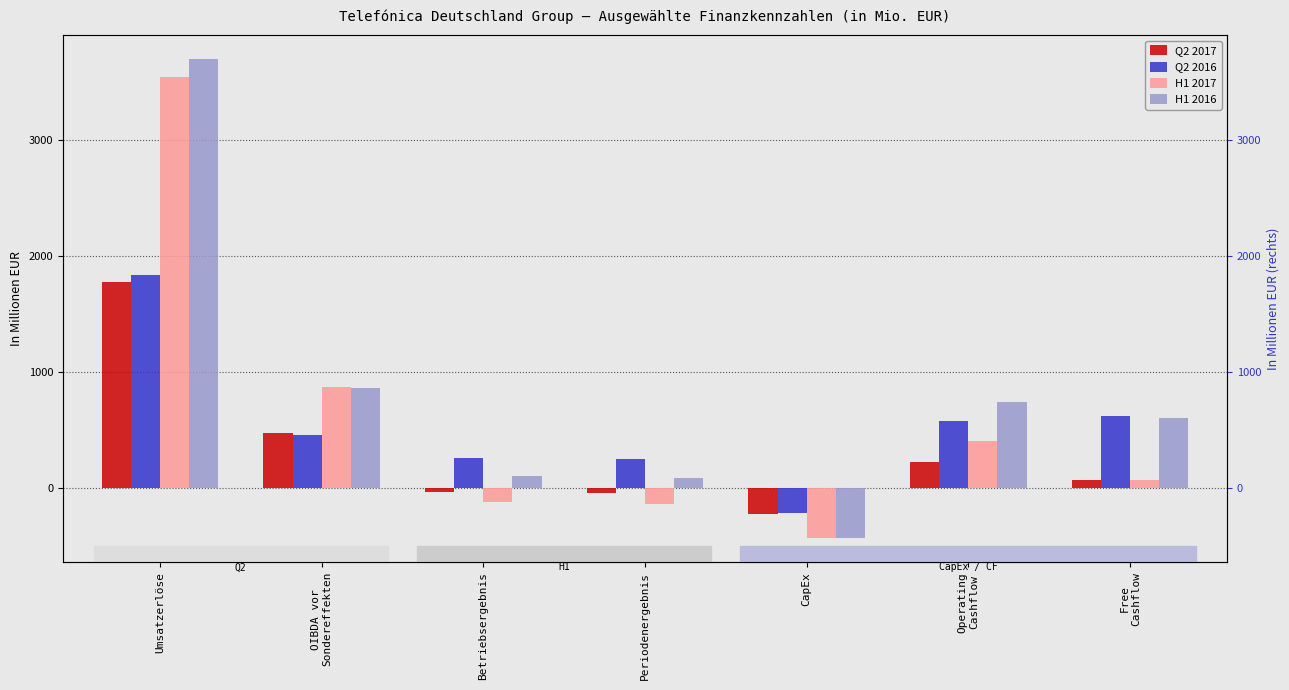

What is the sum of all H1 2016 values?

5643